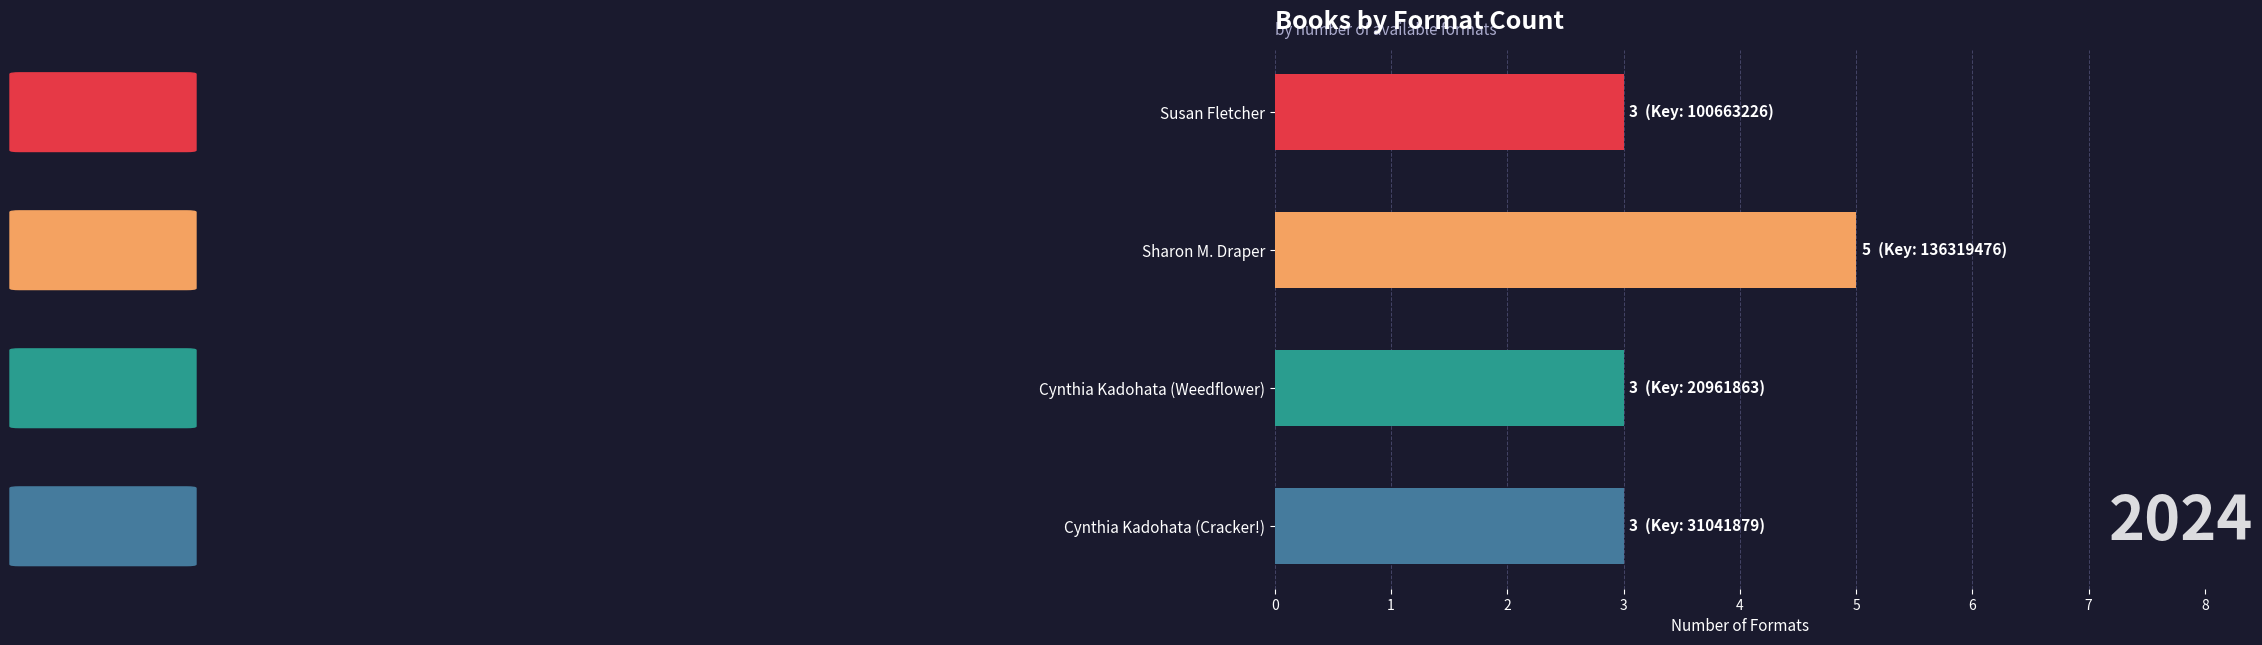

What position from the top is Cynthia Kadohata (Weedflower)?

3